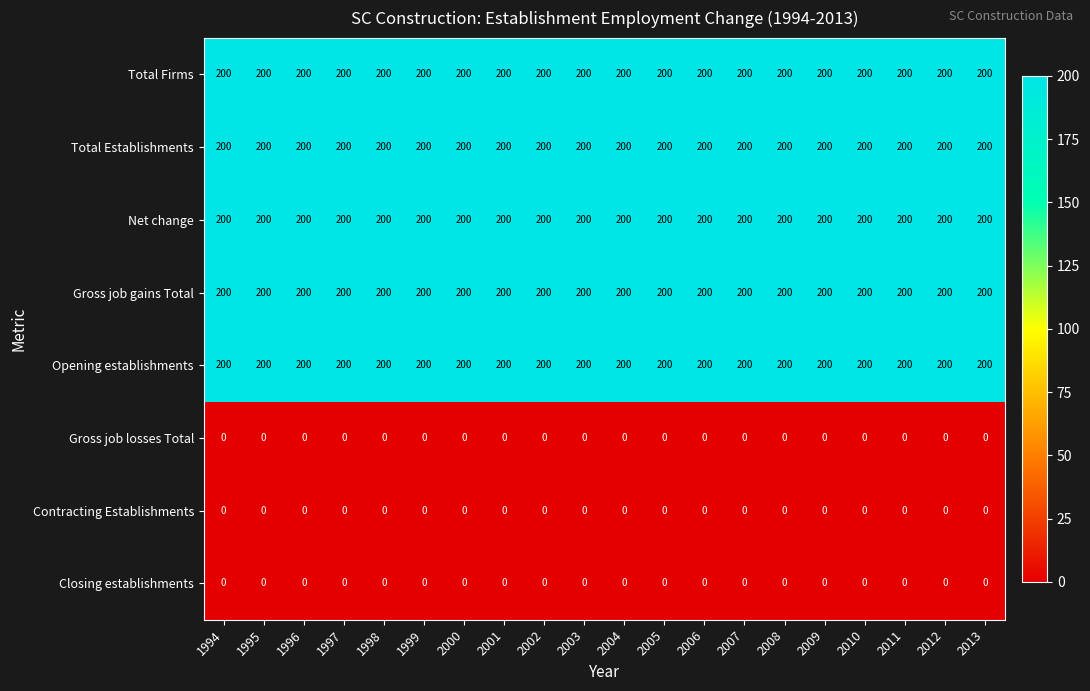

What is the total value across all series at 2012?

1000